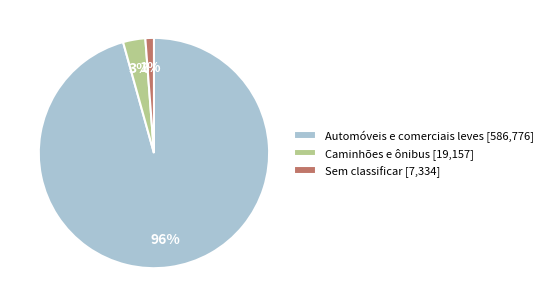

How many slices are in this pie chart?

3